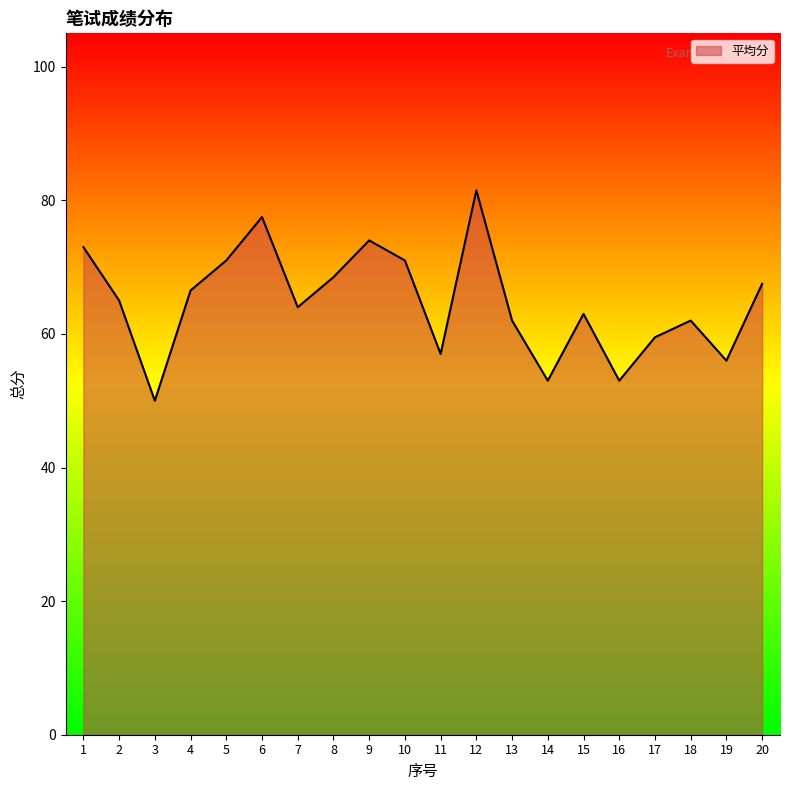

What is the sum of all values?

1295.0